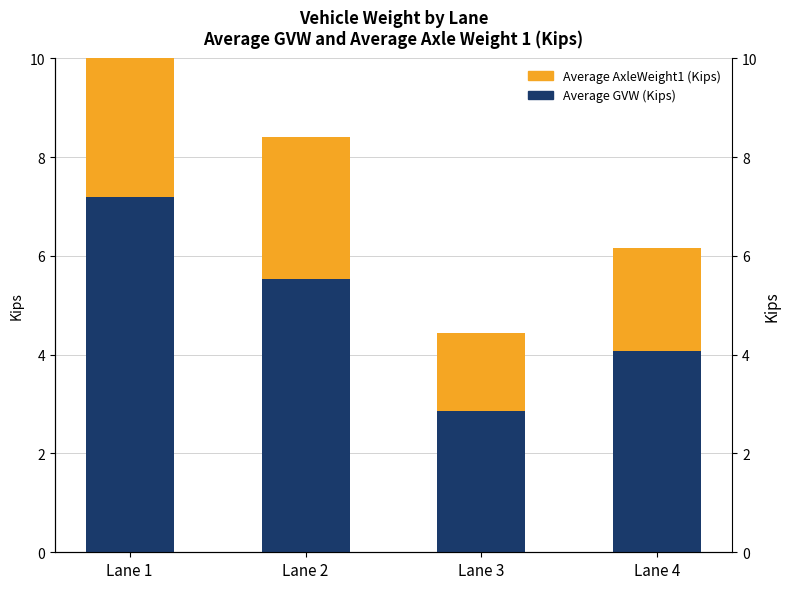

What is the difference between the maximum and second lowest values in the Average AxleWeight1 (Kips) series?

0.8